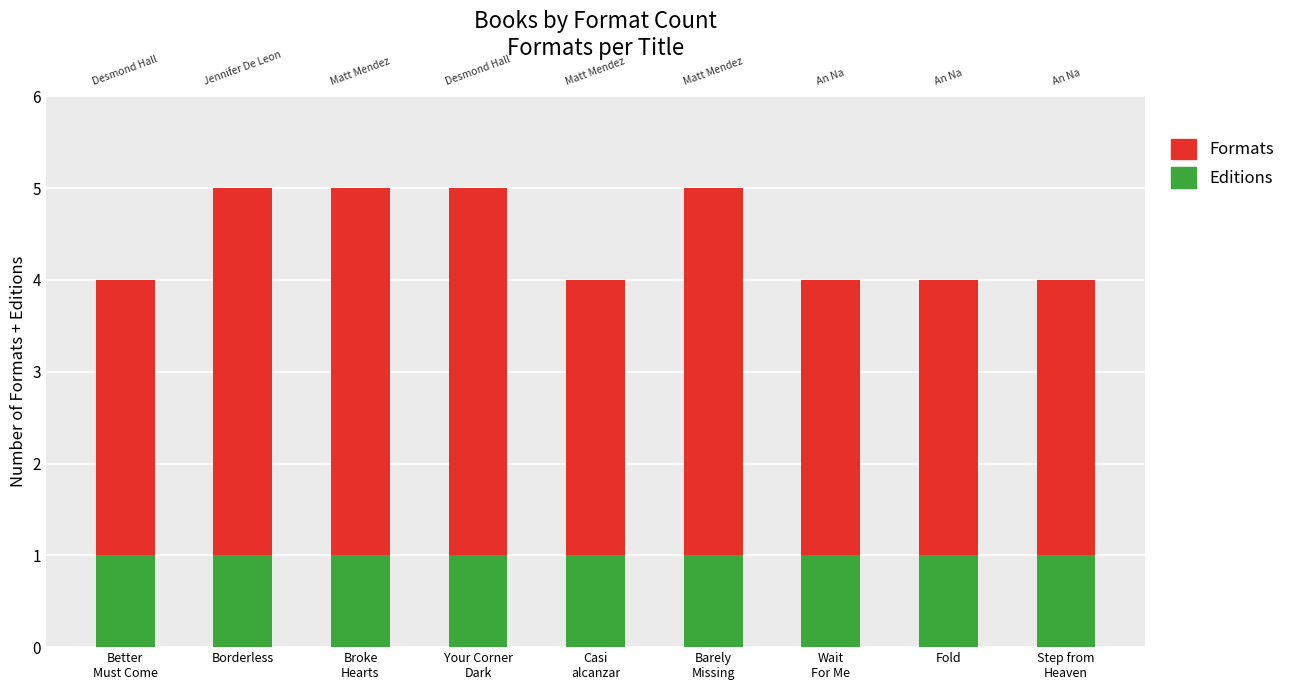

What is the sum of all Editions values?

9